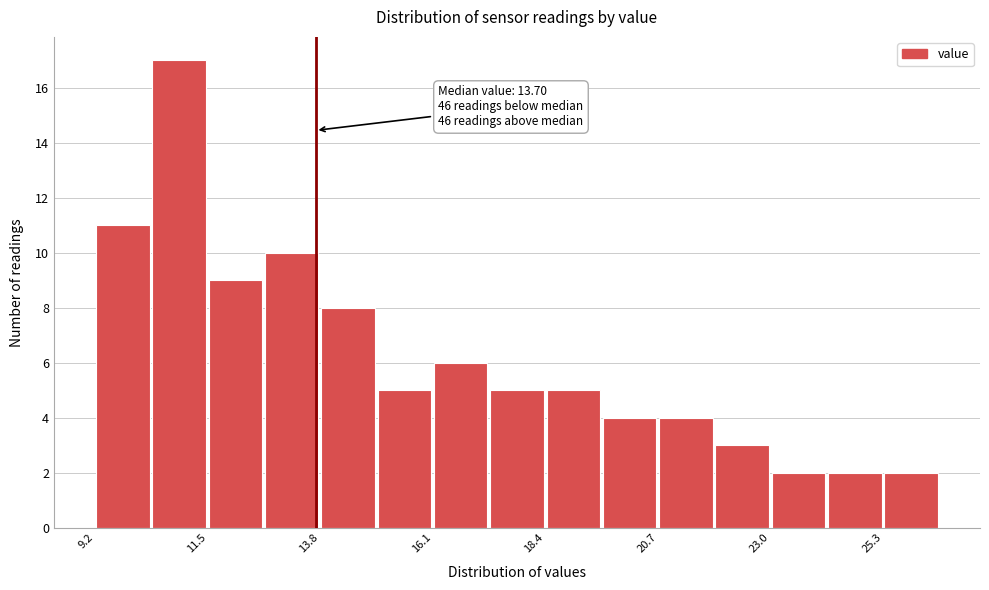

Around what value on the x-axis is the tallest bar? Give the approximate position of its centre, as read against the axis.

11.0